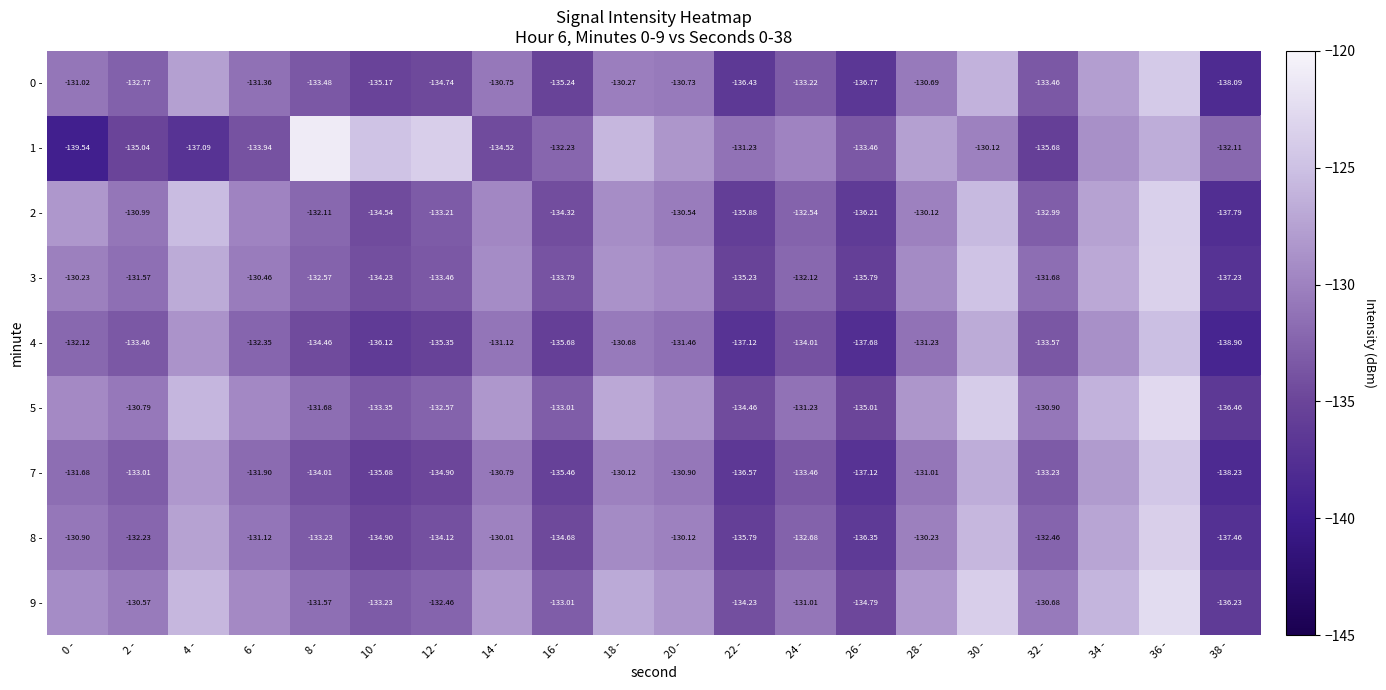

How many values in the 1 - series exceed -130?

9